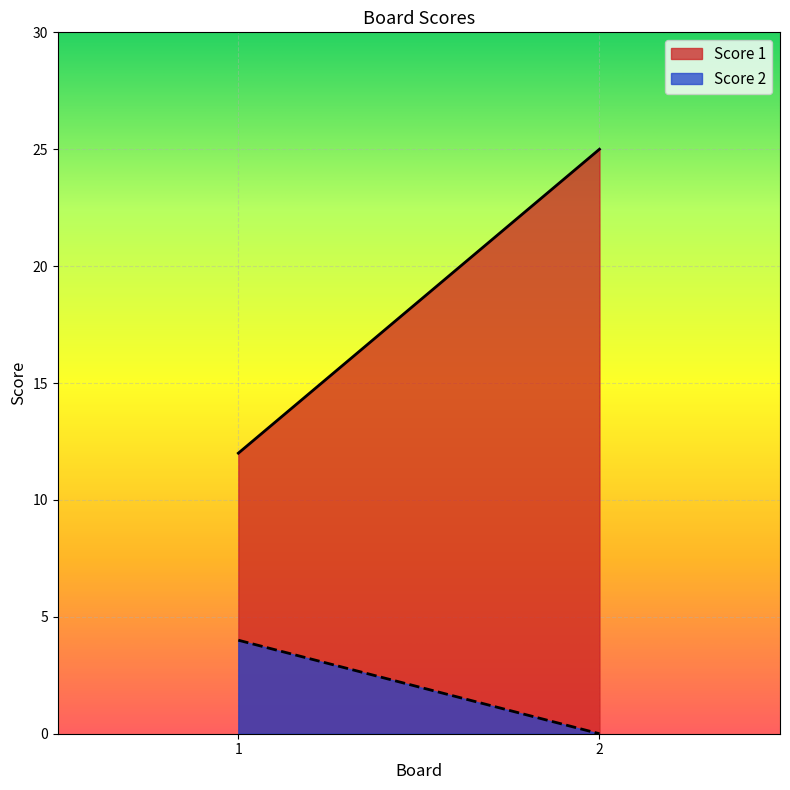

What are all the series names shown in the legend?

Score 1, Score 2